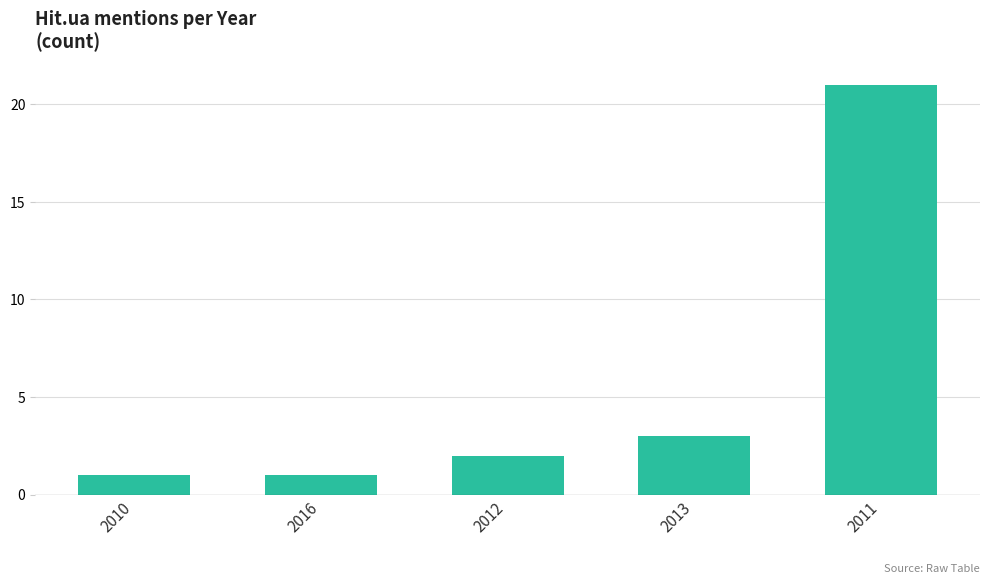

What is the difference between the values at 2016 and 2013?

2